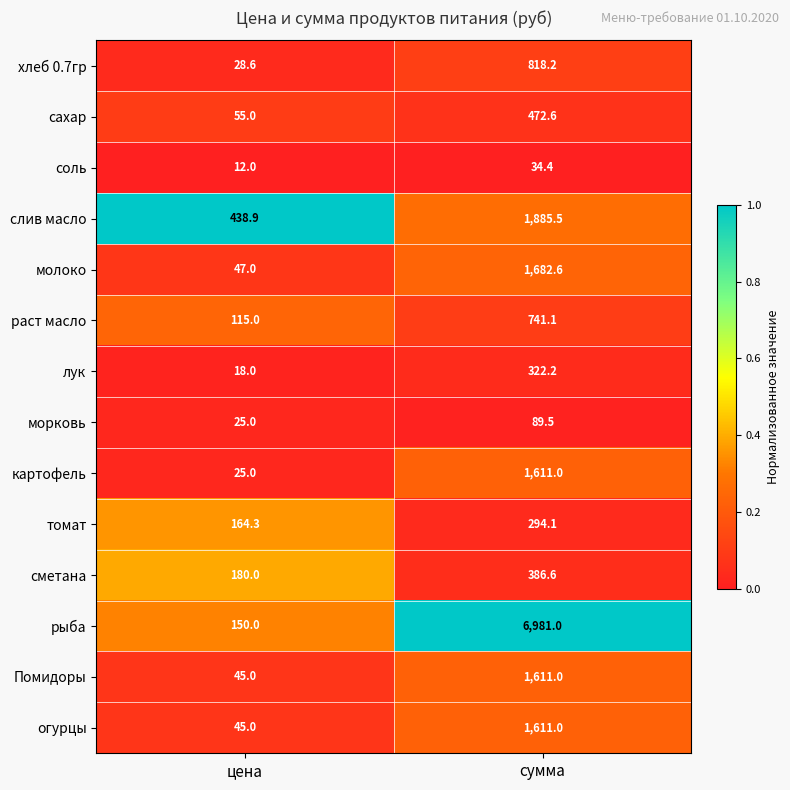

How many categories are shown in the chart?

2